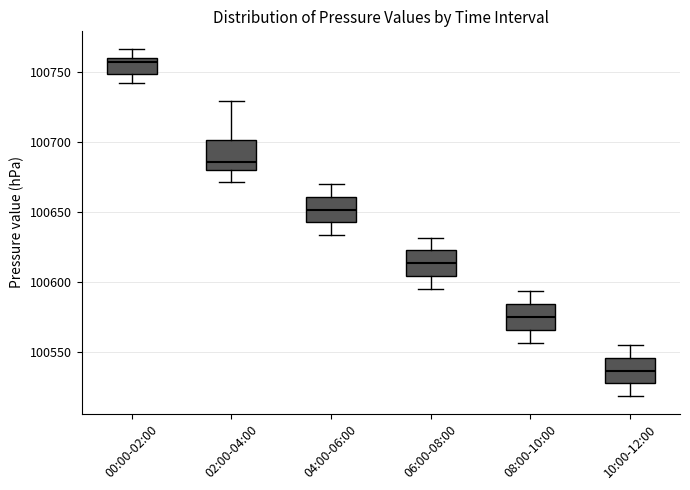

Which box has the lowest median line?

10:00-12:00